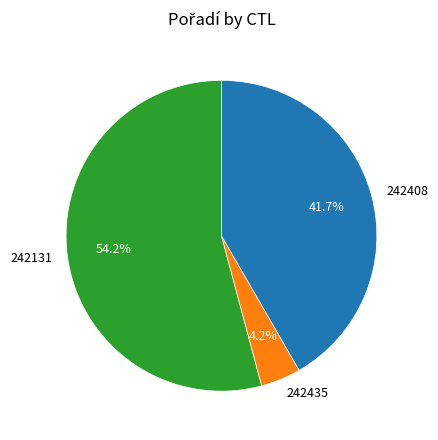

The 242131 slice represents 42% of the pie. True or false?

False